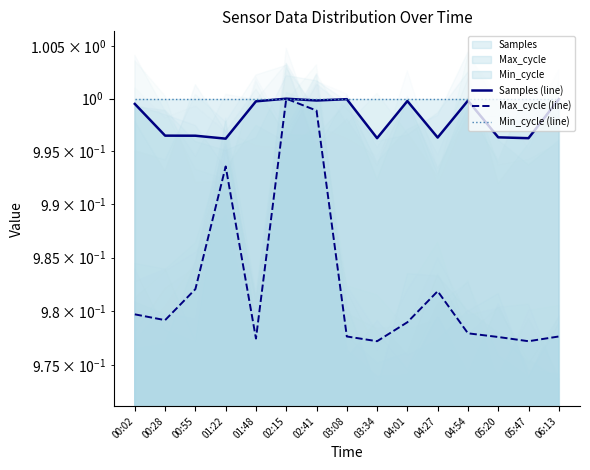

Reading left to right, what are all the values shown in this chart?

Samples (line): 00:02=1.0	00:28=1.0	00:55=1.0	01:22=1.0	01:48=1.0	02:15=1.0	02:41=1.0	03:08=1.0	03:34=1.0	04:01=1.0	04:27=1.0	04:54=1.0	05:20=1.0	05:47=1.0	06:13=1.0
Max_cycle (line): 00:02=1.0	00:28=1.0	00:55=1.0	01:22=1.0	01:48=1.0	02:15=1.0	02:41=1.0	03:08=1.0	03:34=1.0	04:01=1.0	04:27=1.0	04:54=1.0	05:20=1.0	05:47=1.0	06:13=1.0
Min_cycle (line): 00:02=1.0	00:28=1.0	00:55=1.0	01:22=1.0	01:48=1.0	02:15=1.0	02:41=1.0	03:08=1.0	03:34=1.0	04:01=1.0	04:27=1.0	04:54=1.0	05:20=1.0	05:47=1.0	06:13=1.0